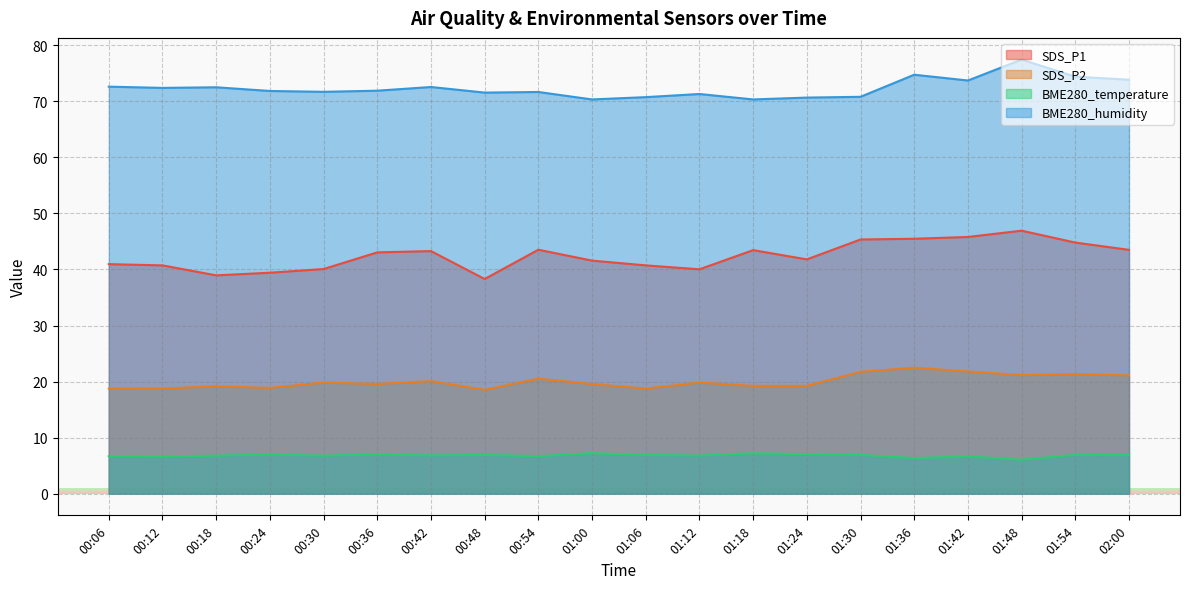

What is the average value of the BME280_temperature series?

6.8